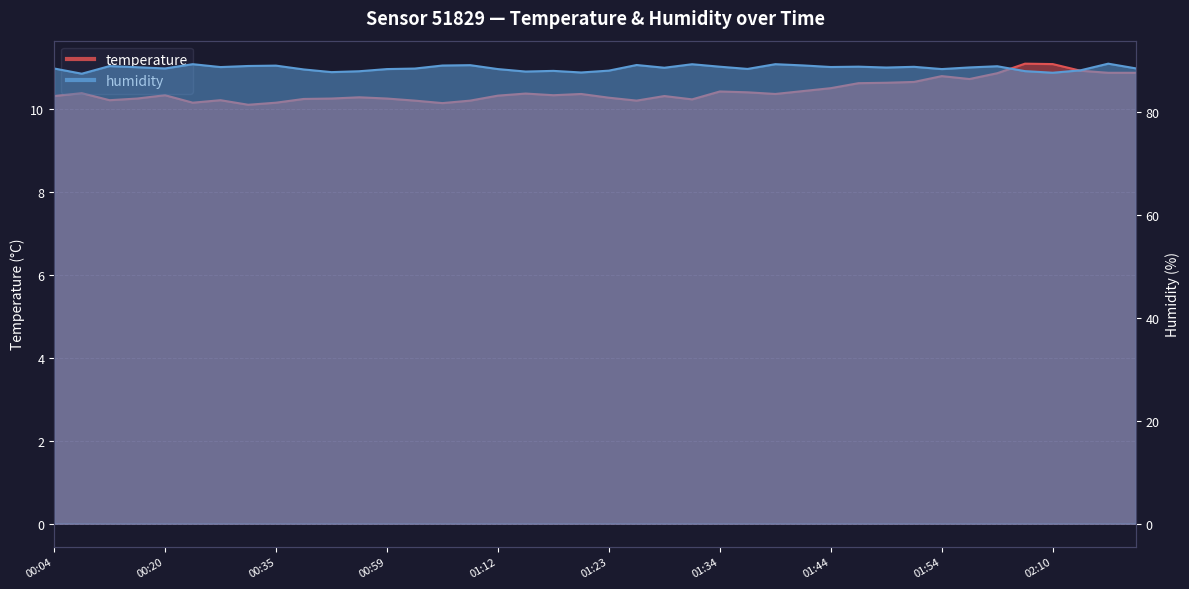

At which label does temperature reach its minimum?

00:33